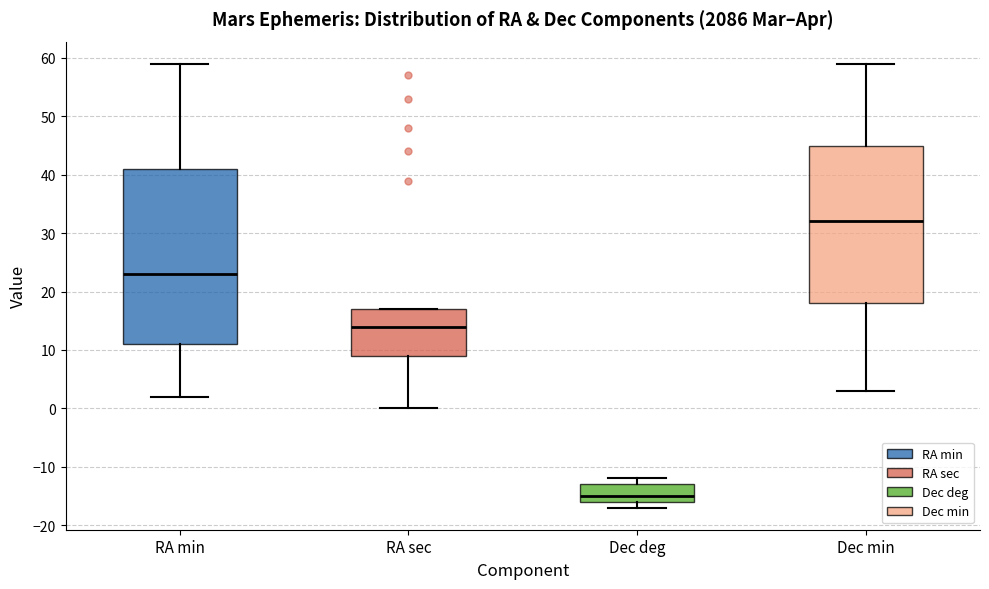

Reading left to right, read every box against the y-axis: the position of its median line, the range the box covers, and the ends of its whiskers. The values are not printed on the chart, so give them approximately, as read against the axis.

RA min: median 23, box 11 to 41, whiskers 2 to 59
RA sec: median 14, box 9 to 17, whiskers 0 to 17
Dec deg: median -15, box -16 to -13, whiskers -17 to -12
Dec min: median 32, box 18 to 45, whiskers 3 to 59